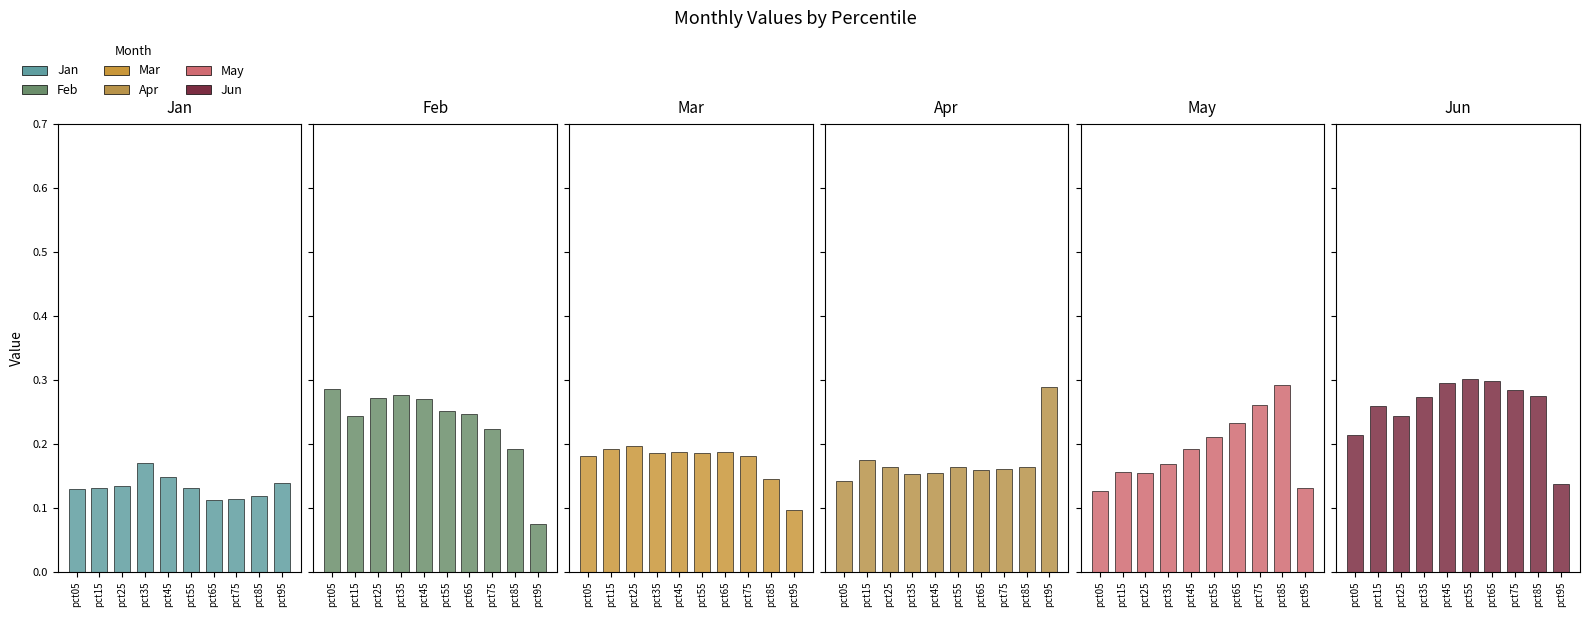

Reading left to right, extract all data points from this chart.

Jan: pct05=0.1	pct15=0.1	pct25=0.1	pct35=0.2	pct45=0.1	pct55=0.1	pct65=0.1	pct75=0.1	pct85=0.1	pct95=0.1
Feb: pct05=0.3	pct15=0.2	pct25=0.3	pct35=0.3	pct45=0.3	pct55=0.3	pct65=0.2	pct75=0.2	pct85=0.2	pct95=0.1
Mar: pct05=0.2	pct15=0.2	pct25=0.2	pct35=0.2	pct45=0.2	pct55=0.2	pct65=0.2	pct75=0.2	pct85=0.1	pct95=0.1
Apr: pct05=0.1	pct15=0.2	pct25=0.2	pct35=0.2	pct45=0.2	pct55=0.2	pct65=0.2	pct75=0.2	pct85=0.2	pct95=0.3
May: pct05=0.1	pct15=0.2	pct25=0.2	pct35=0.2	pct45=0.2	pct55=0.2	pct65=0.2	pct75=0.3	pct85=0.3	pct95=0.1
Jun: pct05=0.2	pct15=0.3	pct25=0.2	pct35=0.3	pct45=0.3	pct55=0.3	pct65=0.3	pct75=0.3	pct85=0.3	pct95=0.1